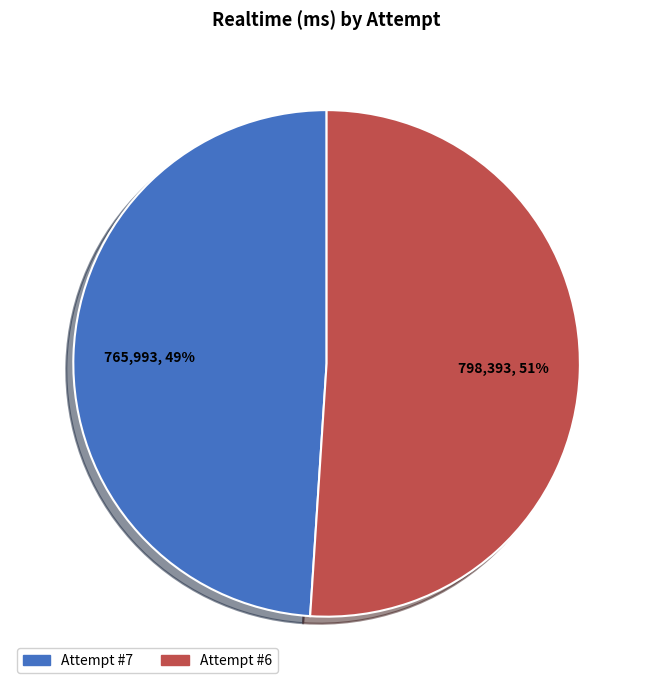

Which has a higher value, Attempt #6 or Attempt #7?

Attempt #6